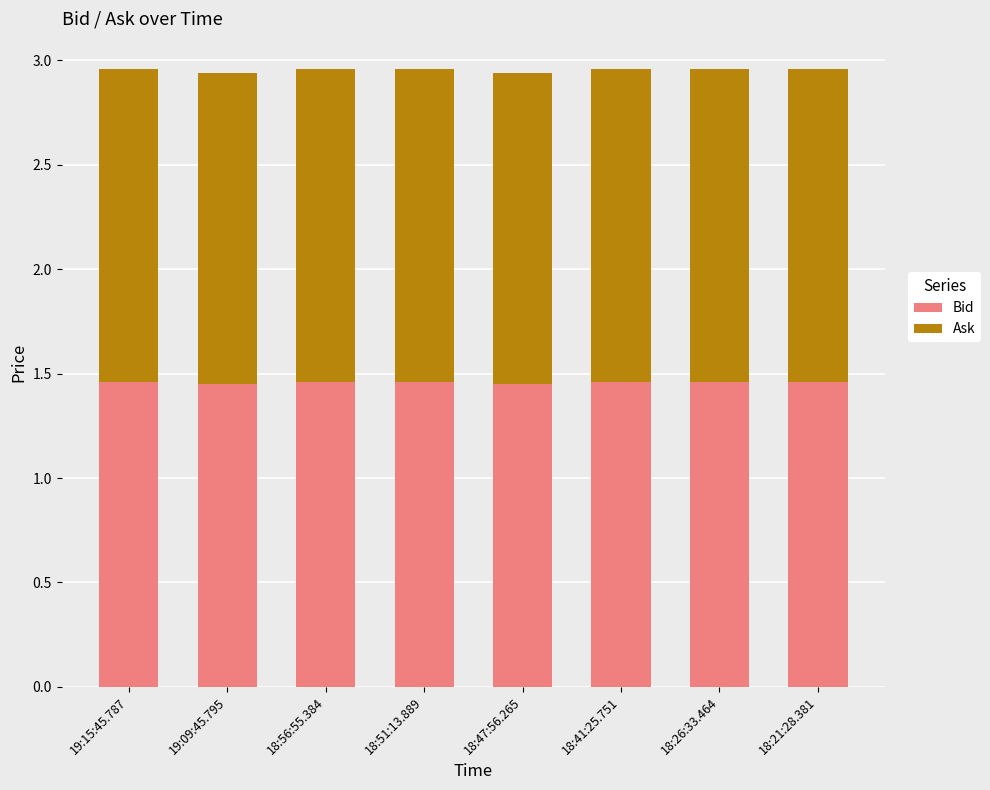

What is the total value across all series at 18:41:25.751?

3.0